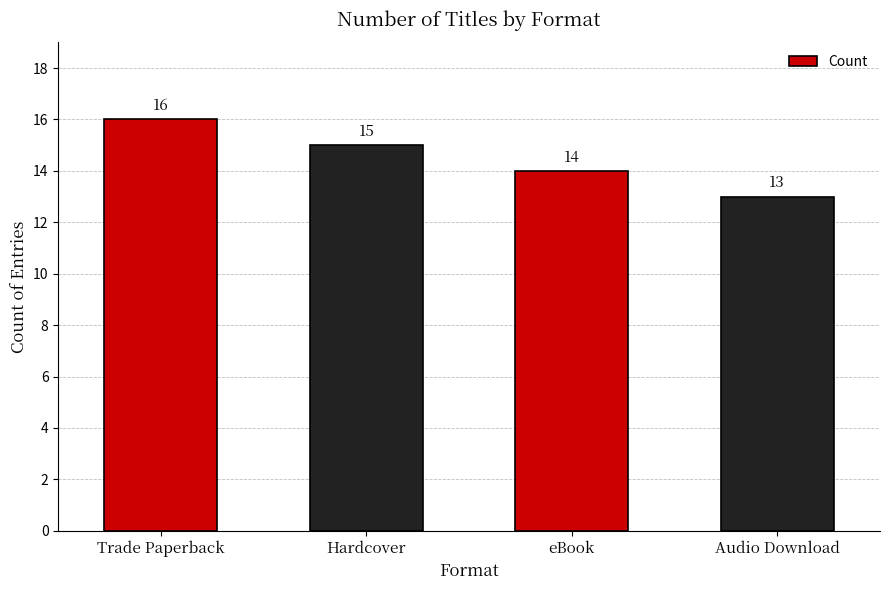

What is the change in value from Hardcover to Audio Download?

-2